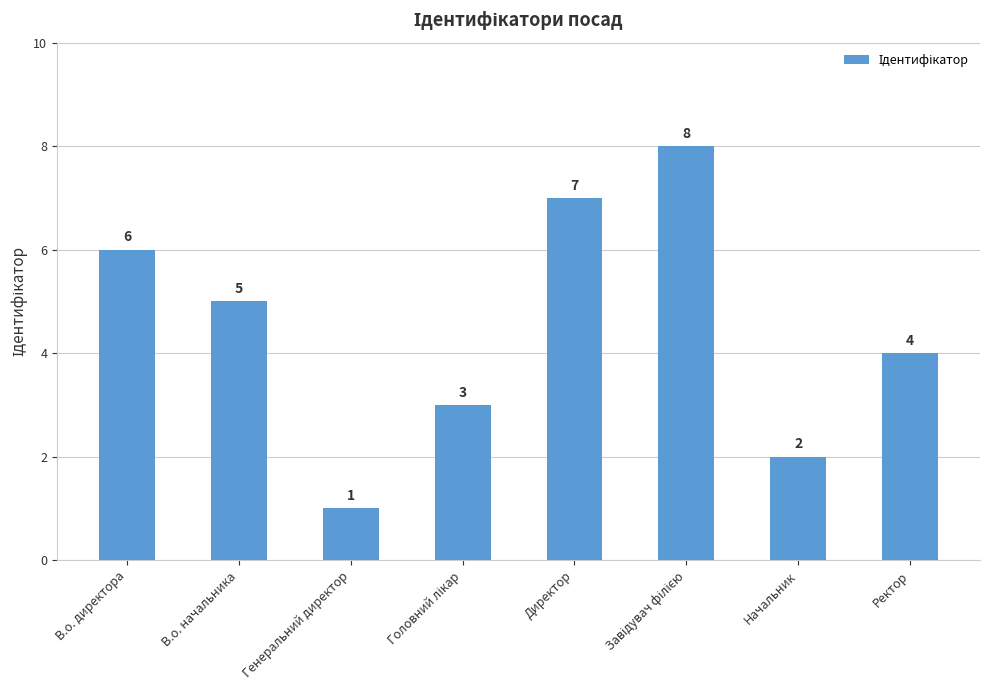

Is it true that the value at В.о. директора is 4?

False